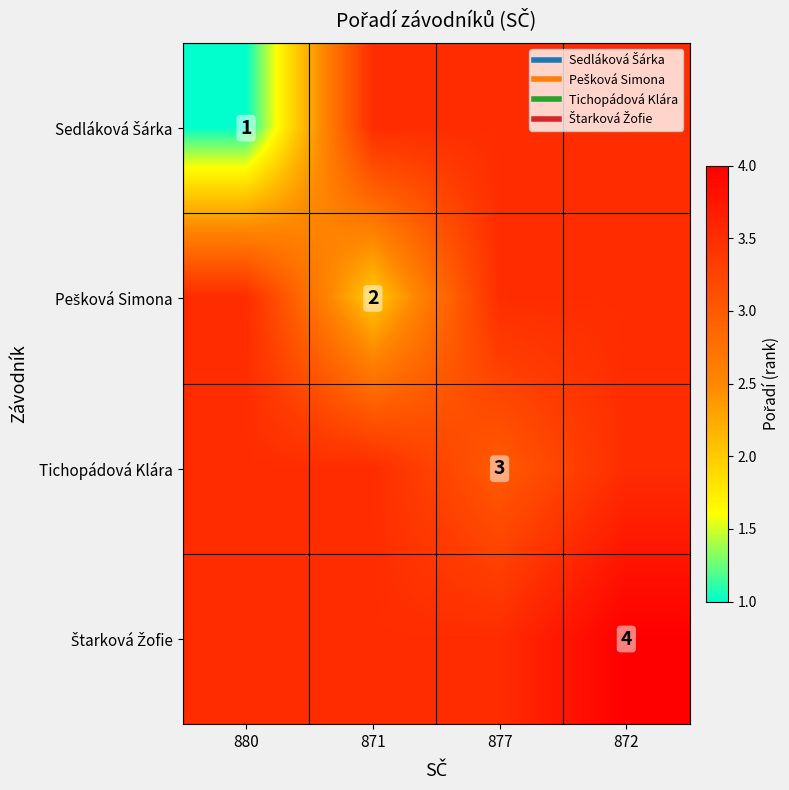

Is it true that Pešková Simona equals 2.0 at 872?

False